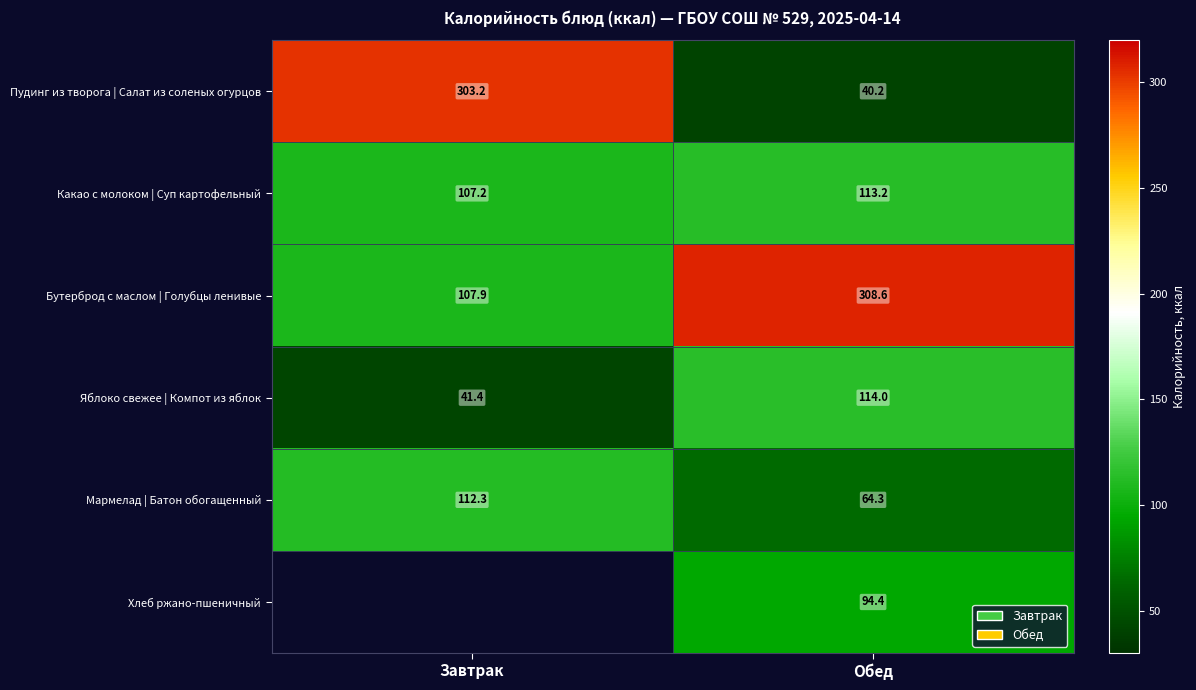

What is the difference between the maximum and minimum values in the Пудинг из творога | Салат из соленых огурцов series?

263.0